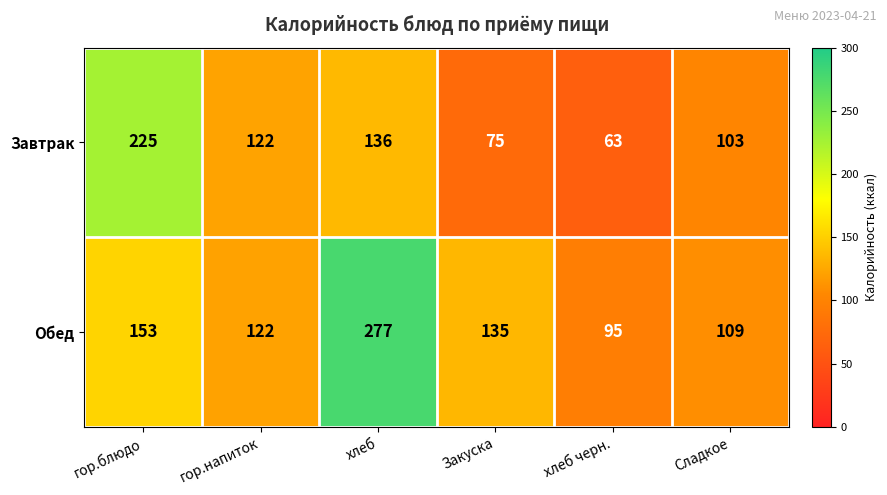

Reading right to left, what are all the values shown in this chart?

Завтрак: Сладкое=103	хлеб черн.=63	Закуска=75	хлеб=136	гор.напиток=122	гор.блюдо=225
Обед: Сладкое=109	хлеб черн.=95	Закуска=135	хлеб=277	гор.напиток=122	гор.блюдо=153